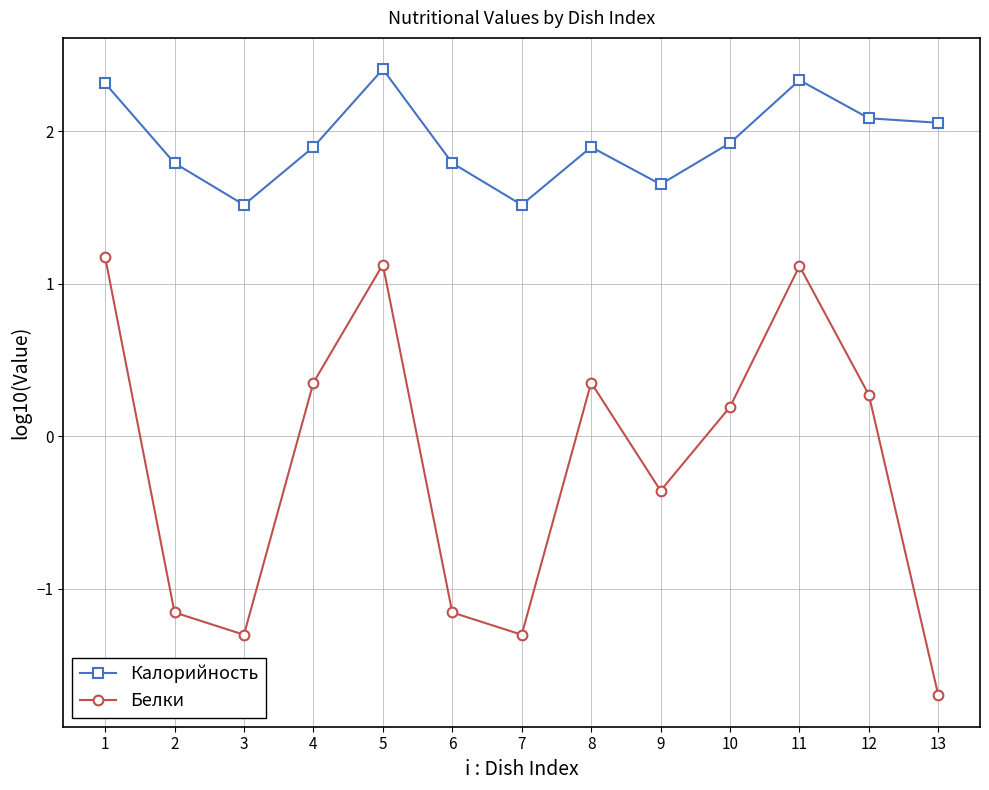

Where is the first local minimum for Калорийность?

3